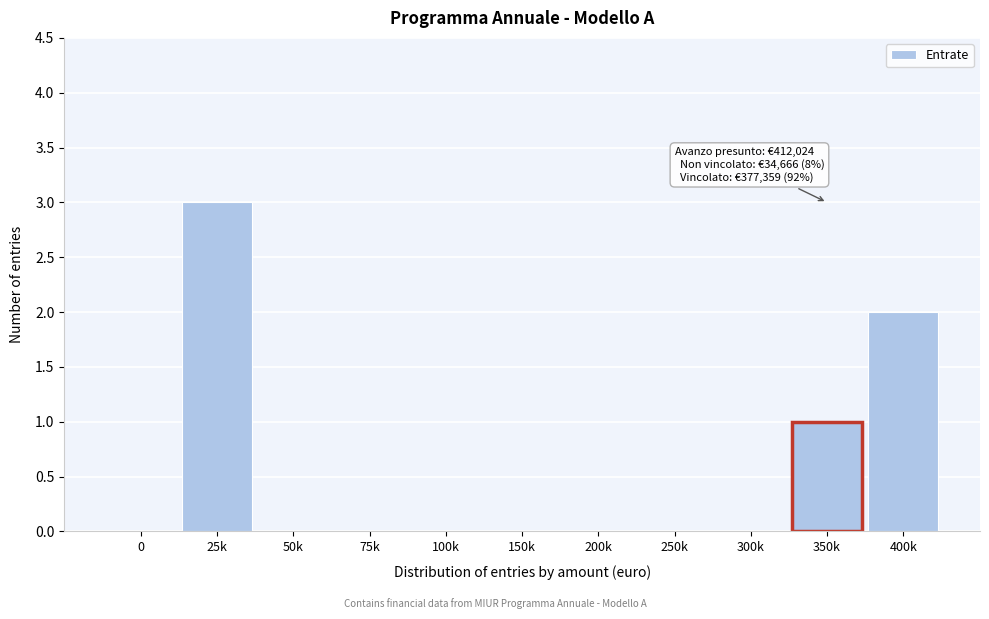

Reading right to left, transcribe all the data shown in this chart.

400k=2	350k=1	300k=0	250k=0	200k=0	150k=0	100k=0	75k=0	50k=0	25k=3	0=0